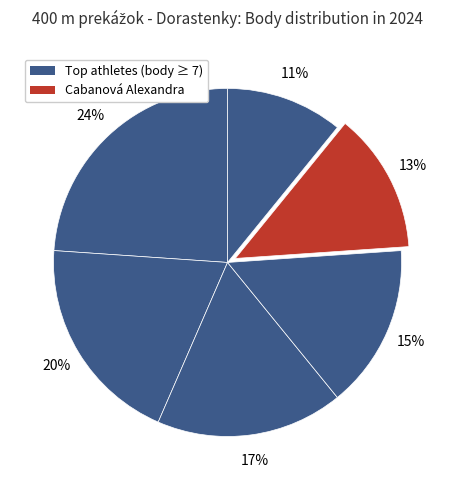

To the nearest percent, what is the average slice percentage?

17%